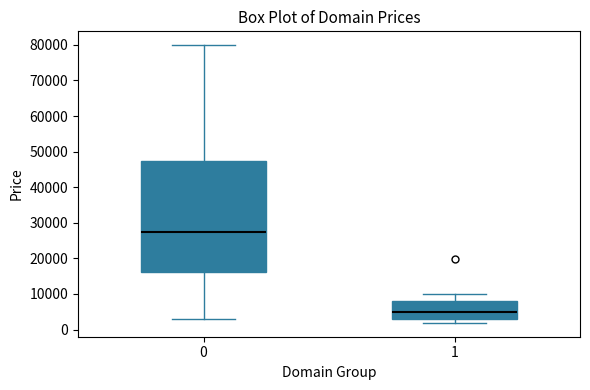

Comparing the boxes themselves (not the whiskers), which one is the tallest?

0